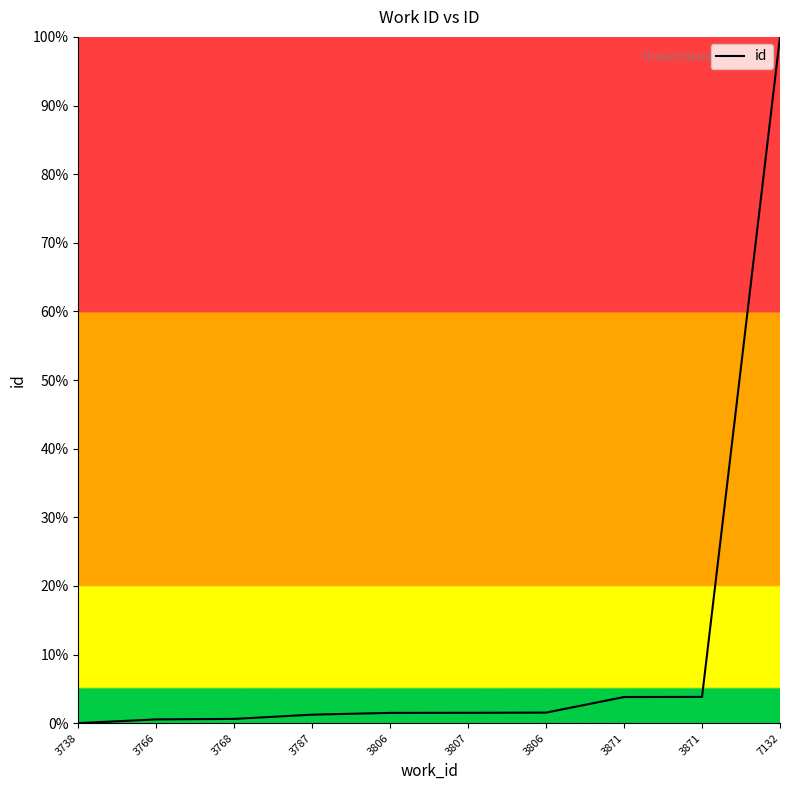

Reading left to right, transcribe all the data shown in this chart.

3738=0.0	3766=0.5	3768=0.6	3787=1.2	3806=1.5	3807=1.5	3806=1.5	3871=3.8	3871=3.8	7132=100.0